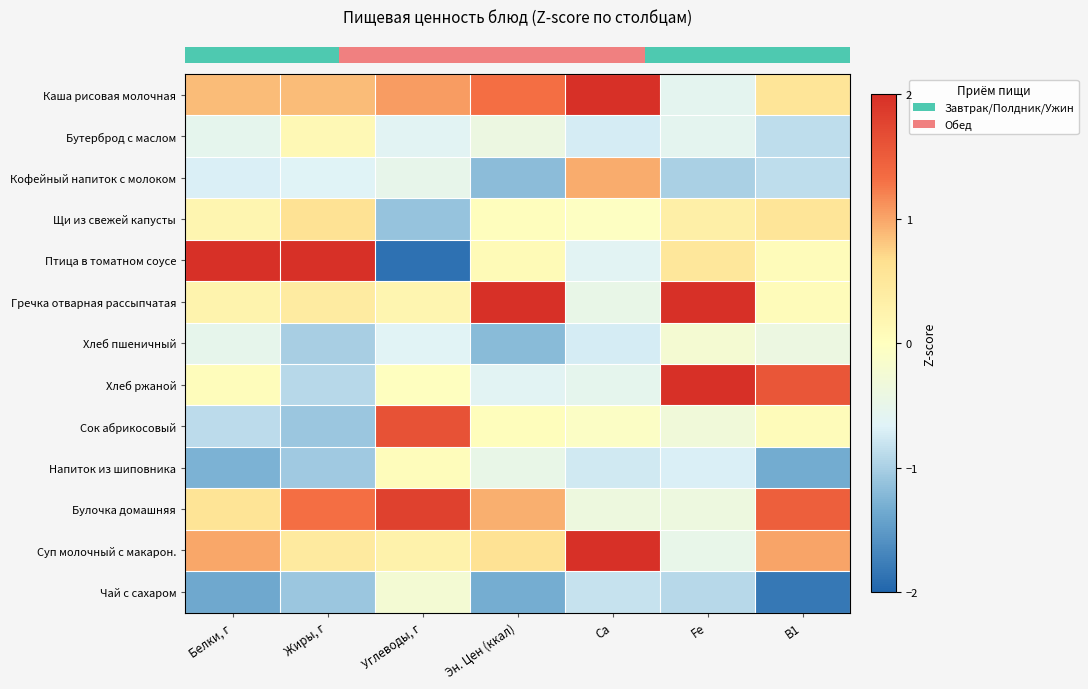

Which has a higher value, Ca or B1?

Ca